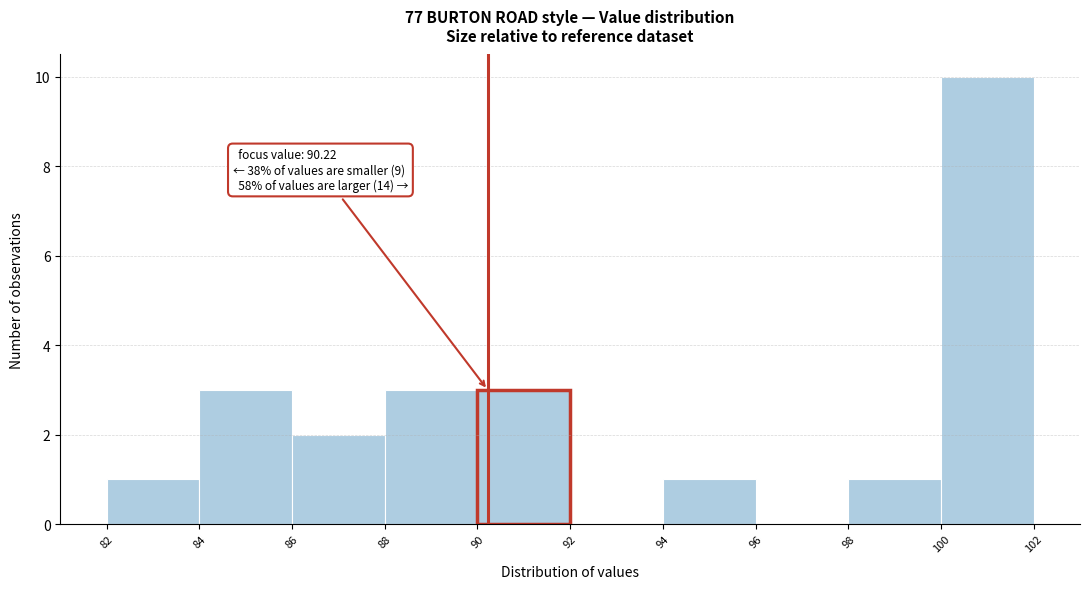

Which range on the x-axis has the tallest bar?

100 to 102